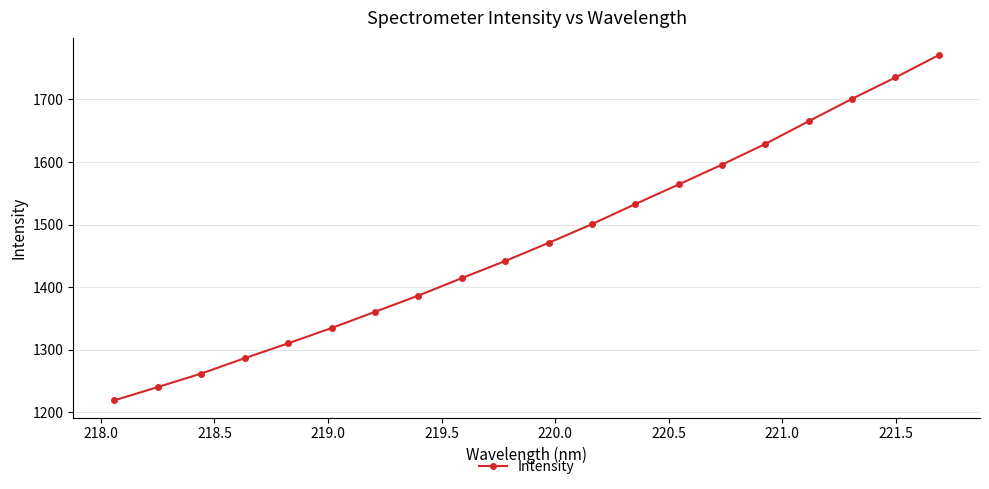

What is the value of the 12th point from the left?

1500.6